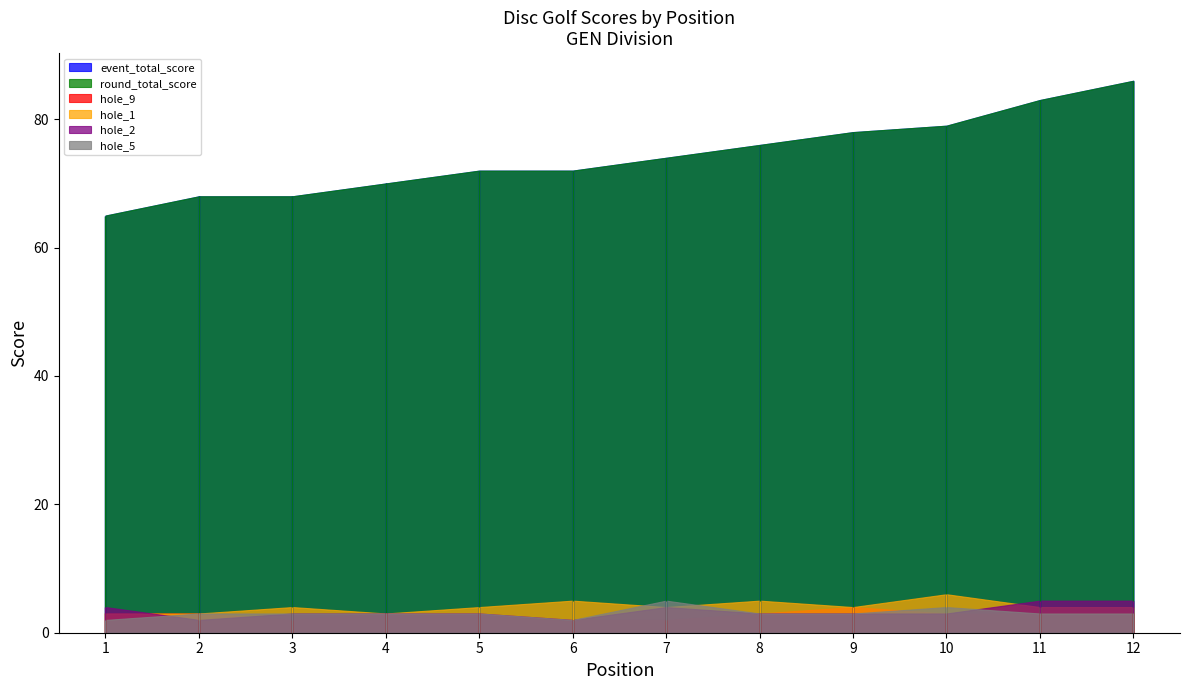

At which category is the sum across all series the highest?

12